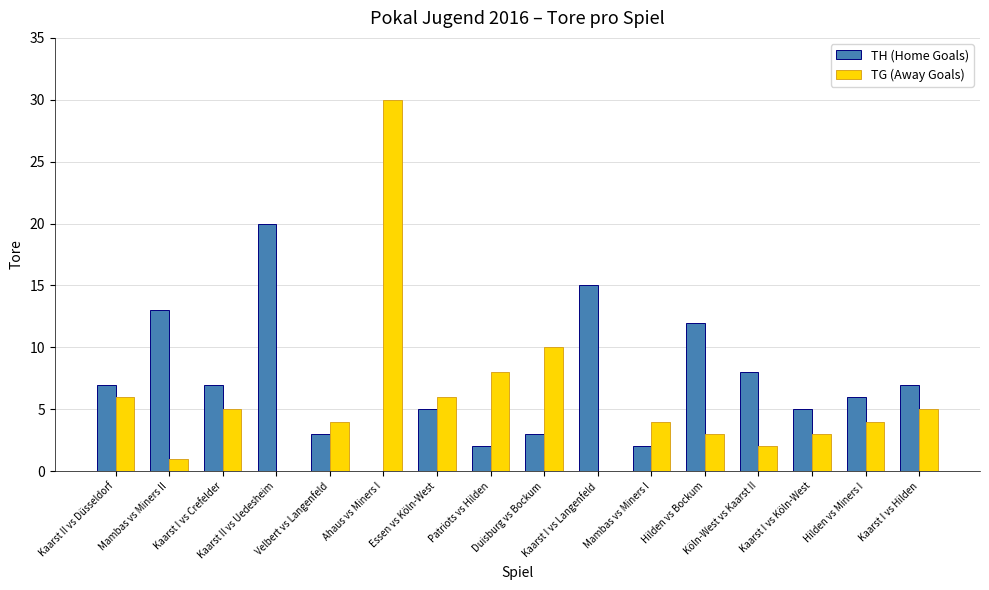

Which series has the largest total across all categories?

TH (Home Goals)